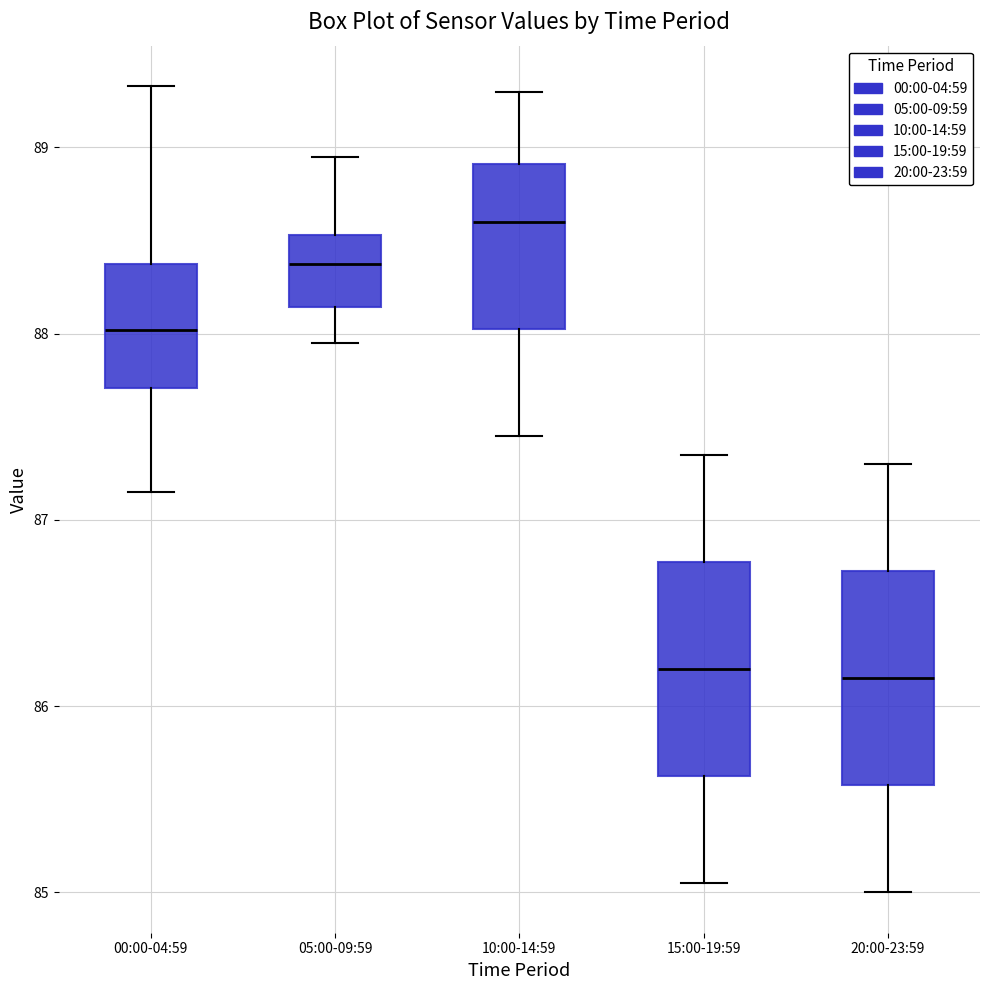

Where does the median line of the box for 15:00-19:59 sit on the y-axis? The values are not printed on the chart, so give them approximately, as read against the axis.

86.2